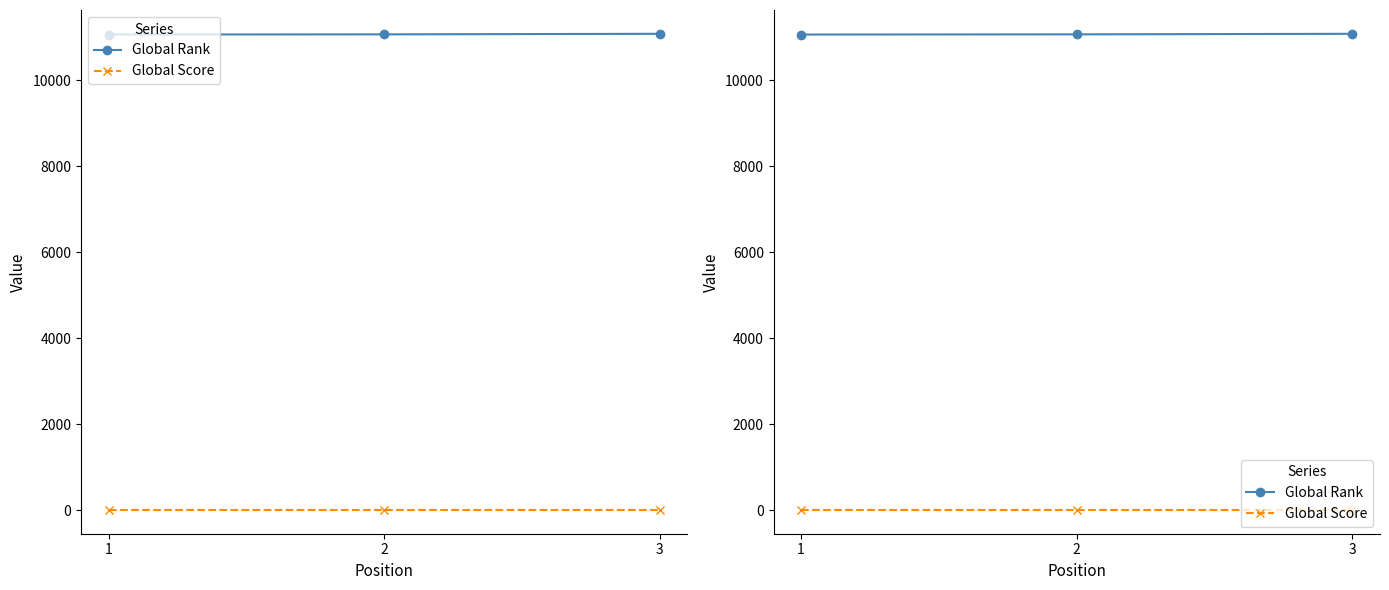

What is the maximum value for Global Score?

2